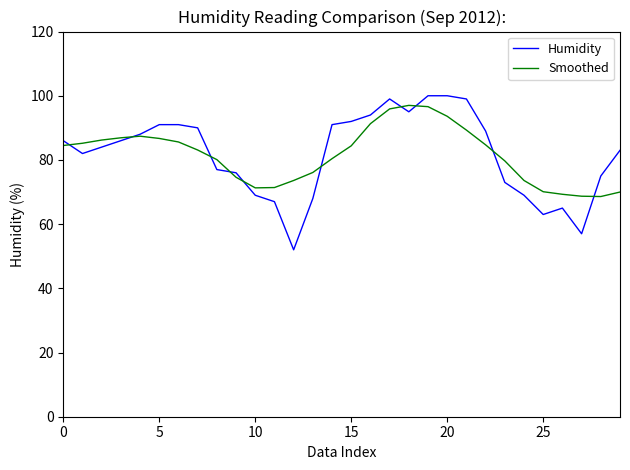

What is the lowest value of the Humidity series?

52.0